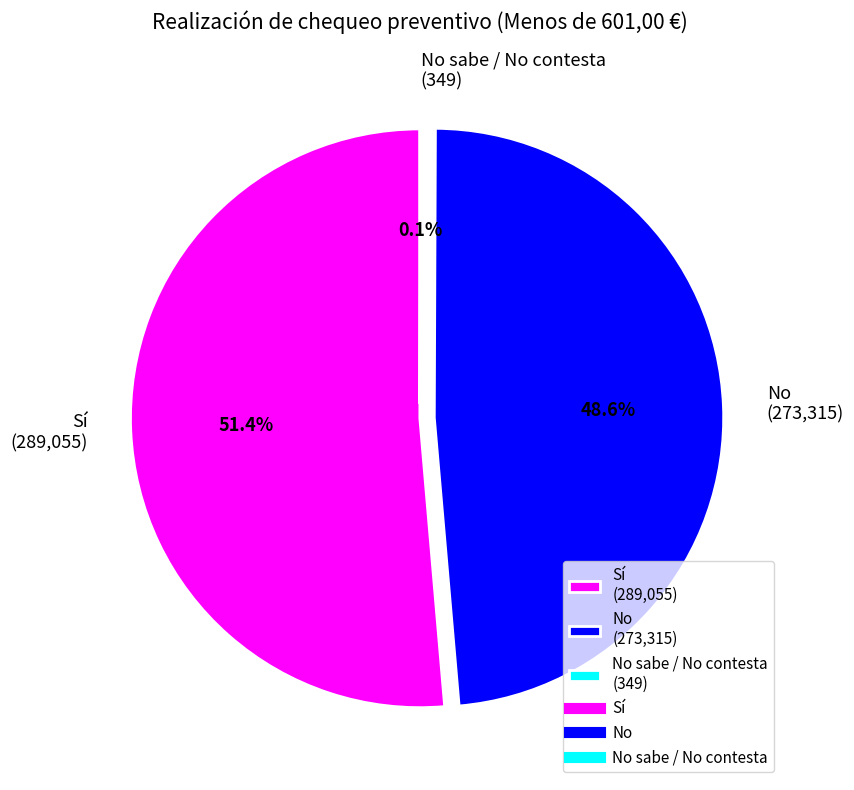

To the nearest percent, what is the average slice percentage?

33%